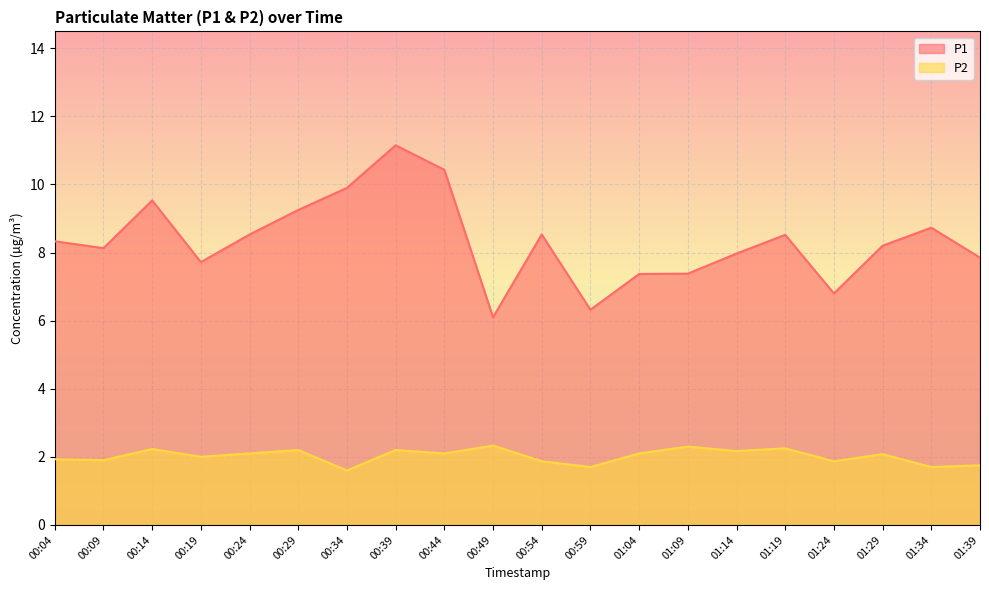

Where is P2 nearest to the value 1?

00:34